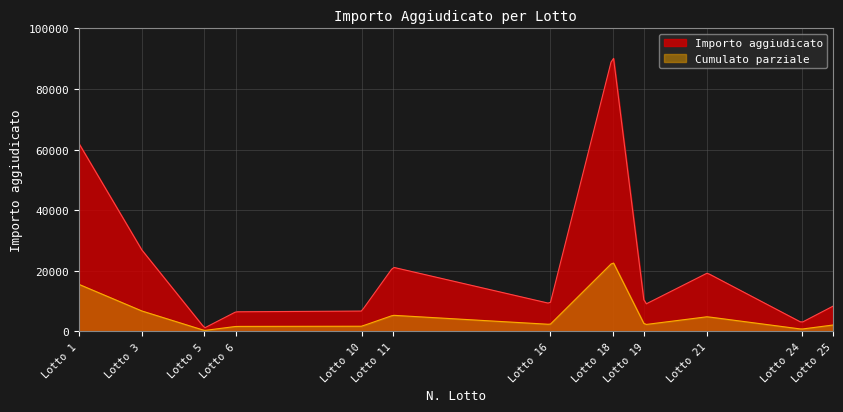

How many data points are less than 9154?

6